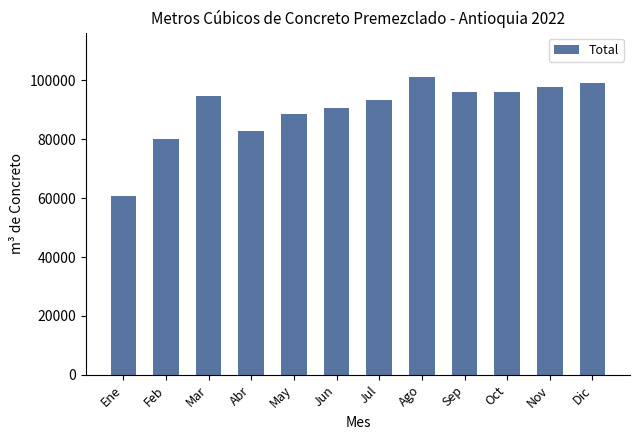

What is the ratio of the value at Dic to the value at Jul?

1.1